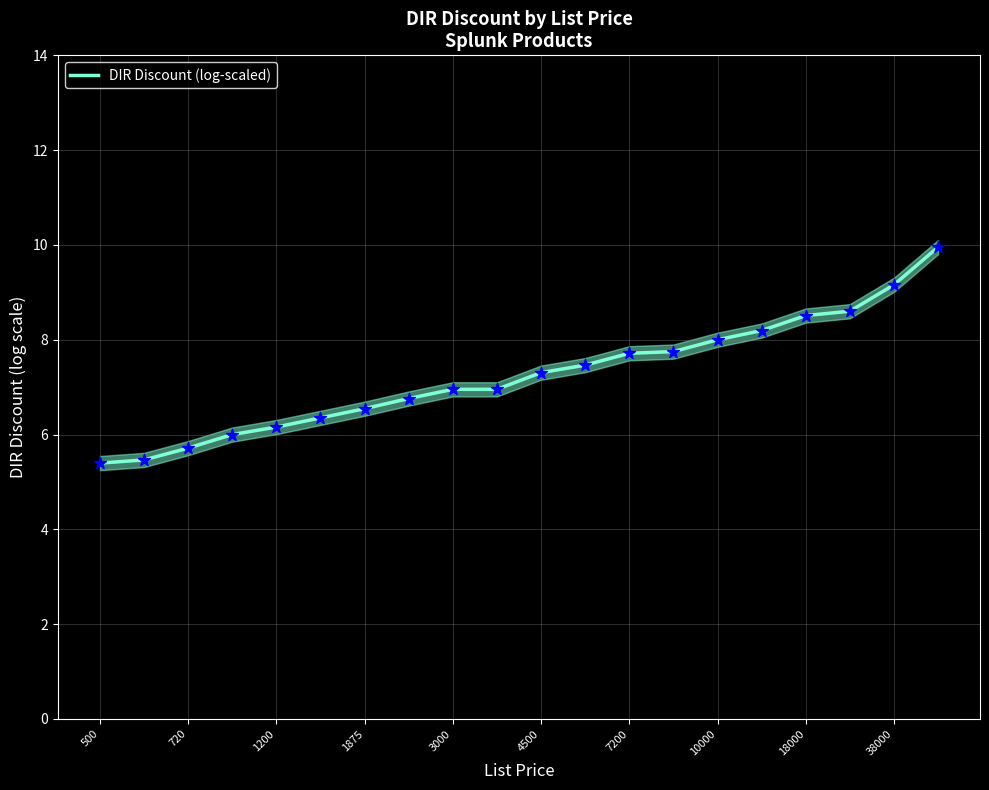

What is the change in value from 11 to 13?

+0.3